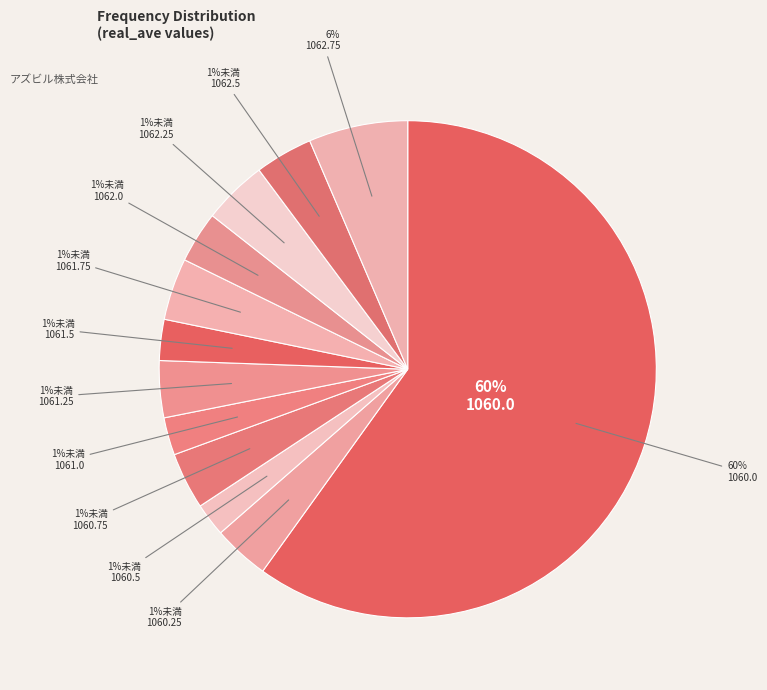

Does 1060.25 represent more than half of the total?

No